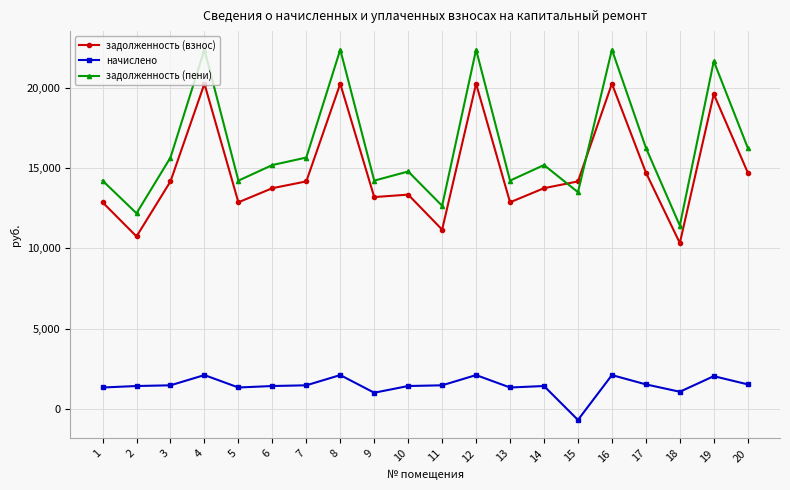

At which category does задолженность (пени) reach its first local peak?

4